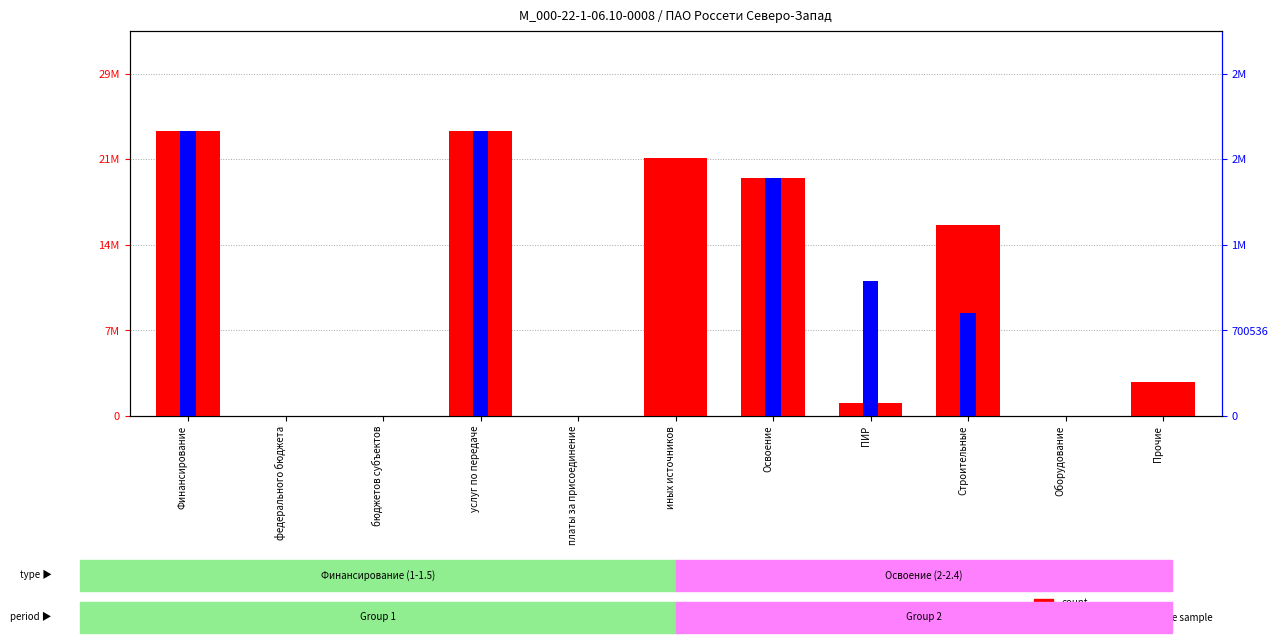

True or false: count has a value of 0 at платы за присоединение.

True